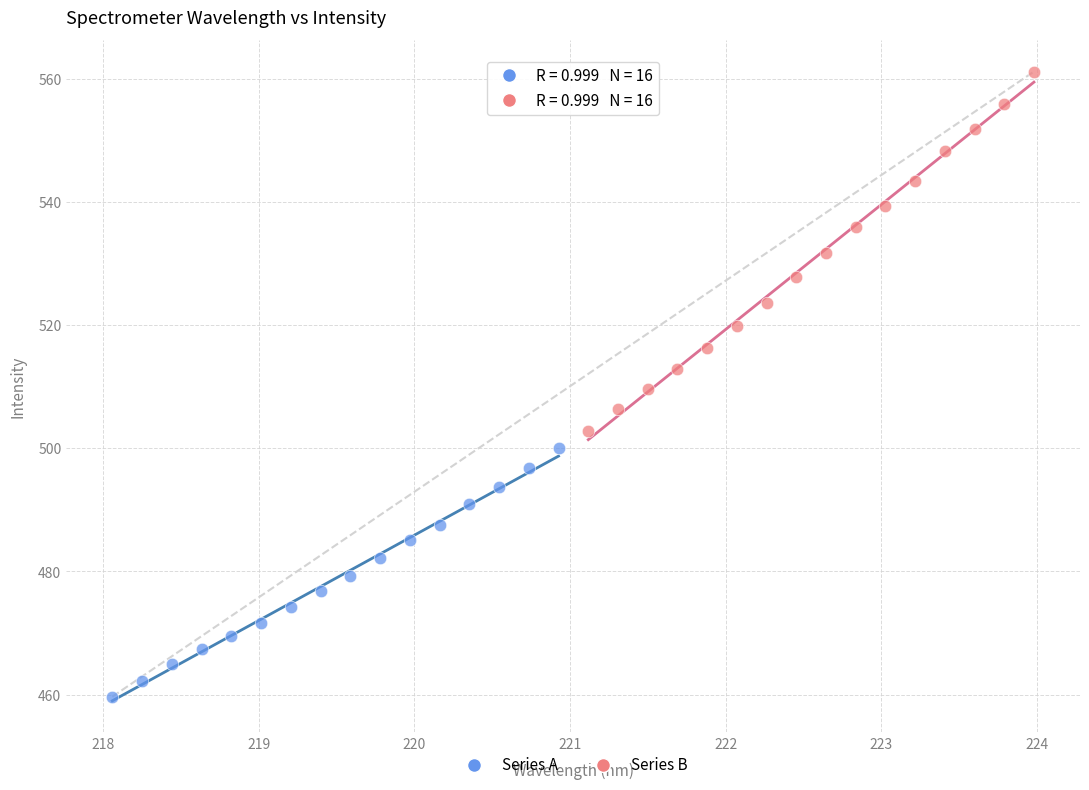

Which series contains the lowest Y value?

Series A